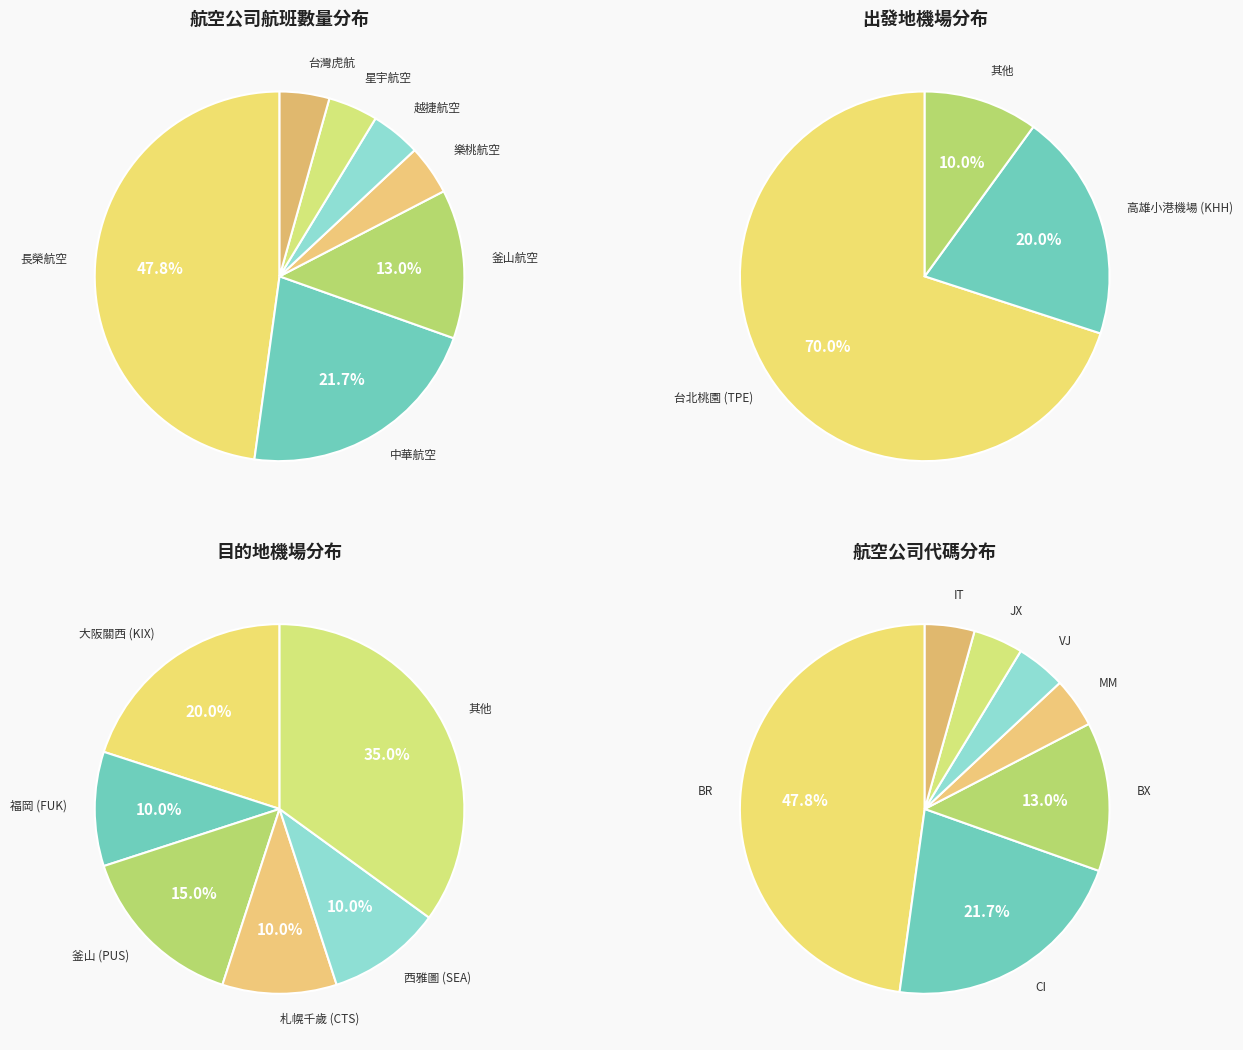

Rank the categories by value from lowest to highest.

樂桃航空 (MM), 越捷航空 (VJ), 星宇航空 (JX), 台灣虎航 (IT), 釜山航空 (BX), 中華航空 (CI), 長榮航空 (BR)